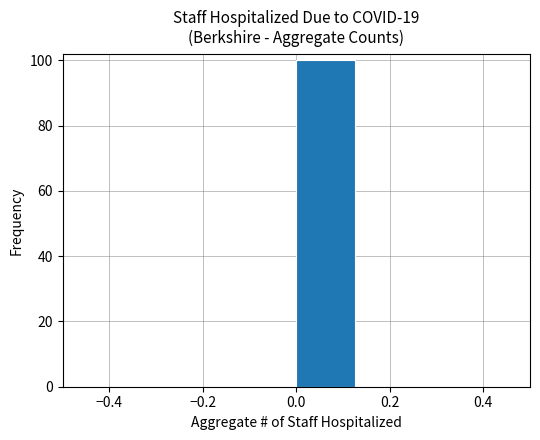

Reading left to right, list every bar in this chart as the range it spans on the x-axis followed by its height. Neither the bar edges nor the heights are printed on the chart, so give them approximately, as read against the axes.

-0.500 to -0.375: 0
-0.375 to -0.250: 0
-0.250 to -0.125: 0
-0.125 to 0.000: 0
0.000 to 0.125: 100
0.125 to 0.250: 0
0.250 to 0.375: 0
0.375 to 0.500: 0